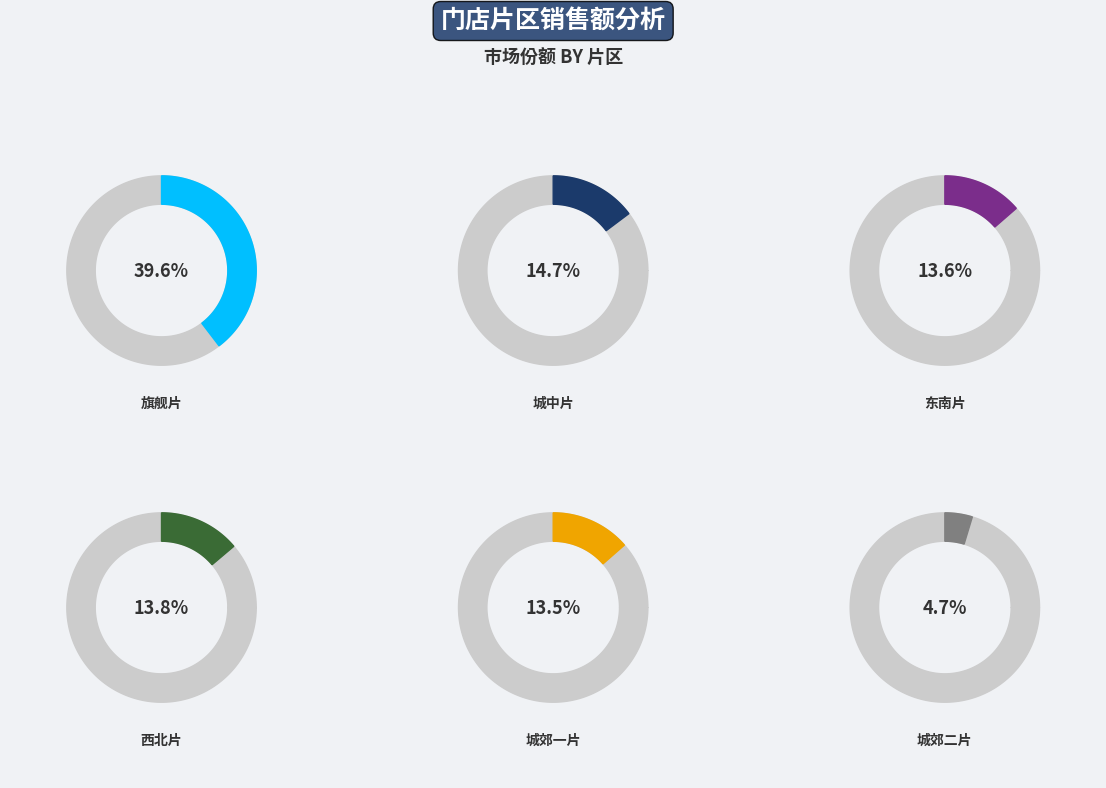

What percentage is the 西北片 slice, to the nearest percent?

14%